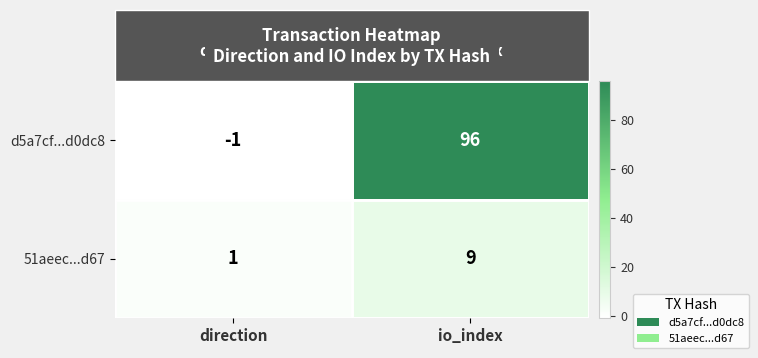

Is it true that 51aeec...d67 equals 9 at io_index?

True